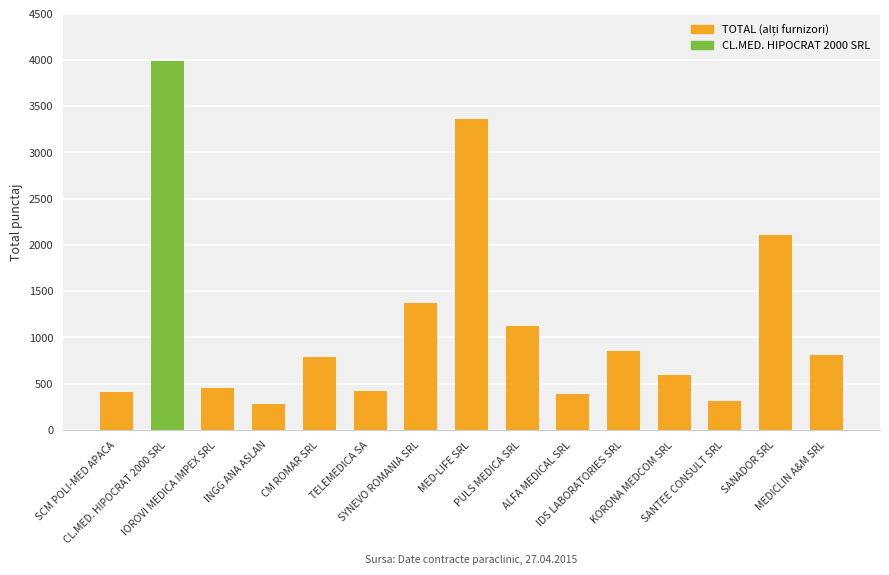

What is the minimum value shown in the chart?

284.4